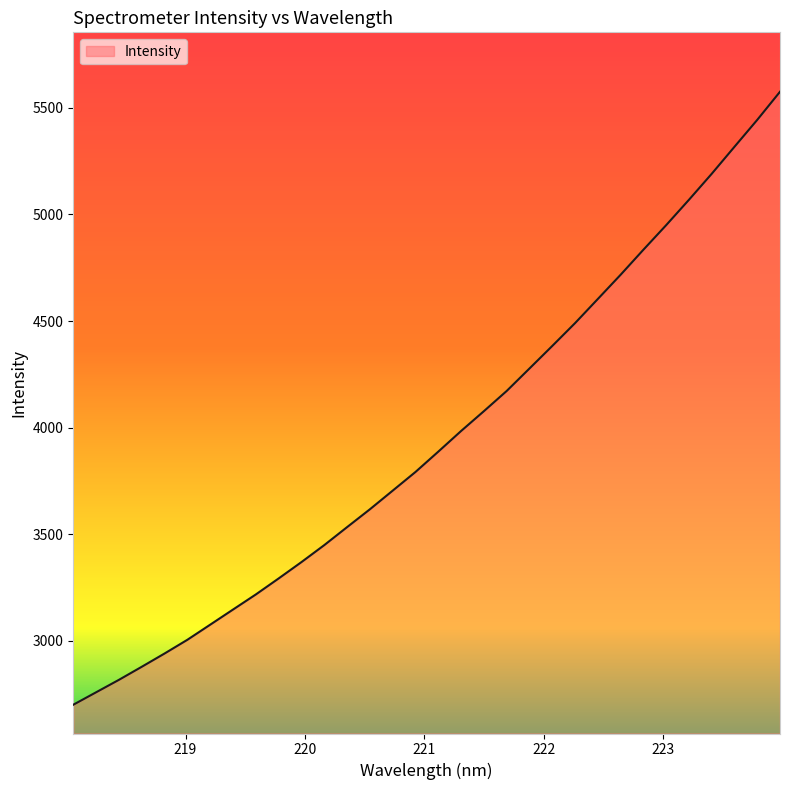

What is the greatest value displayed?

5575.8